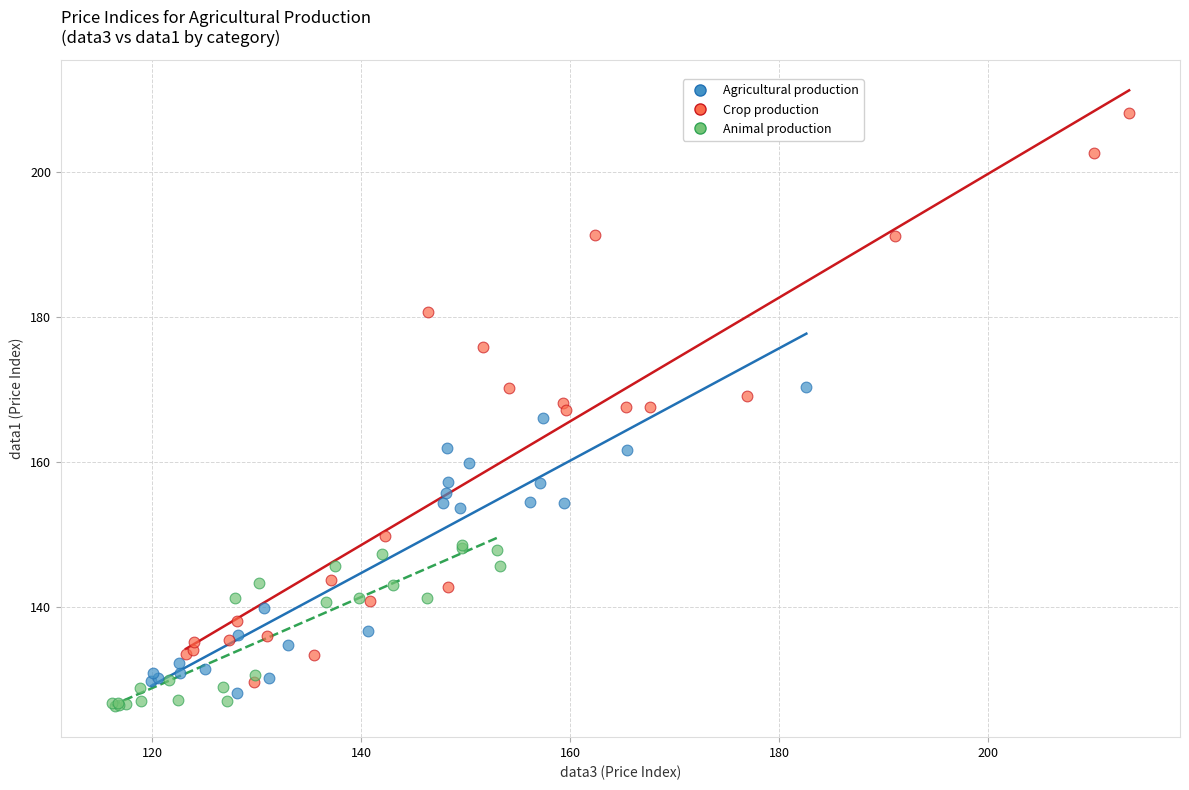

Which series has the largest Y range (max minus min)?

Crop production